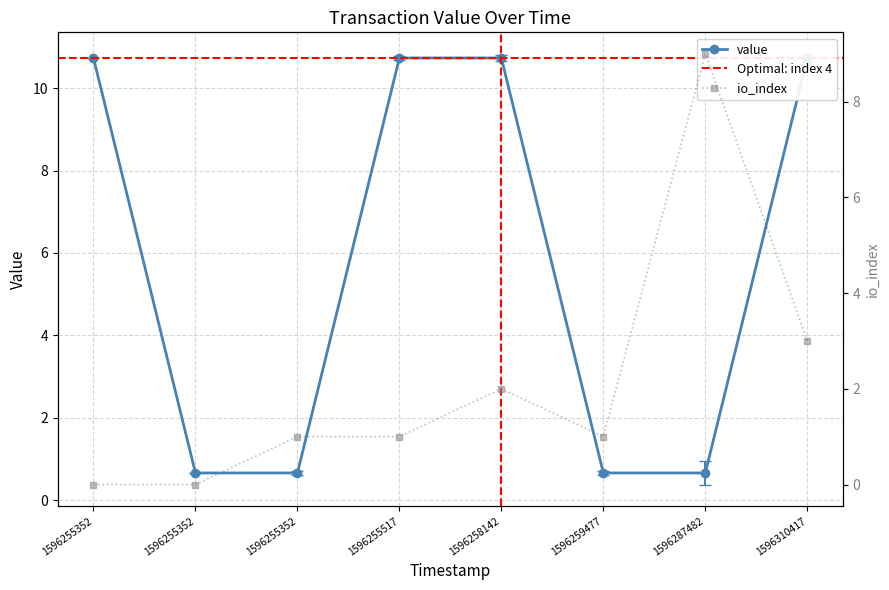

Rank the series by their maximum value, from lowest to highest.

io_index, value